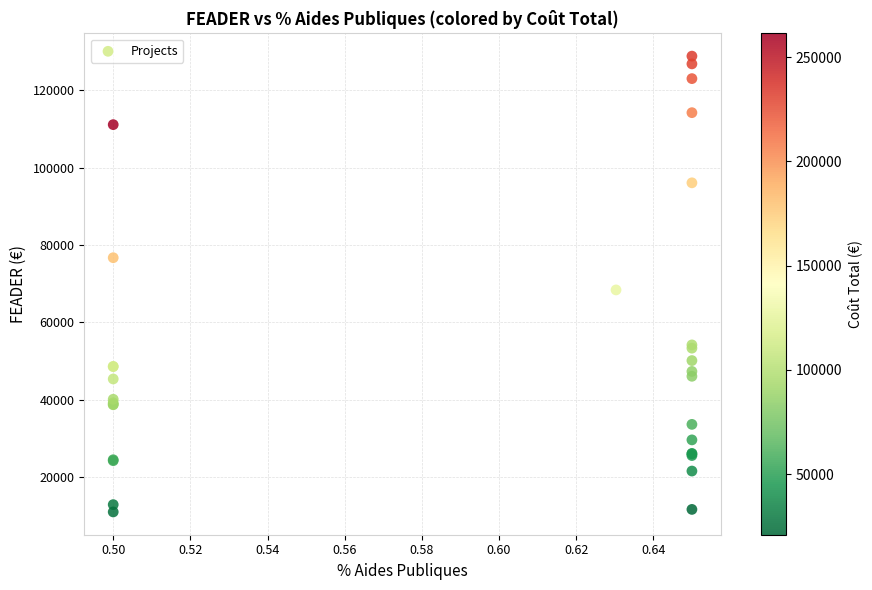

What Y value in the scatter plot is closest to 69877?

68353.0